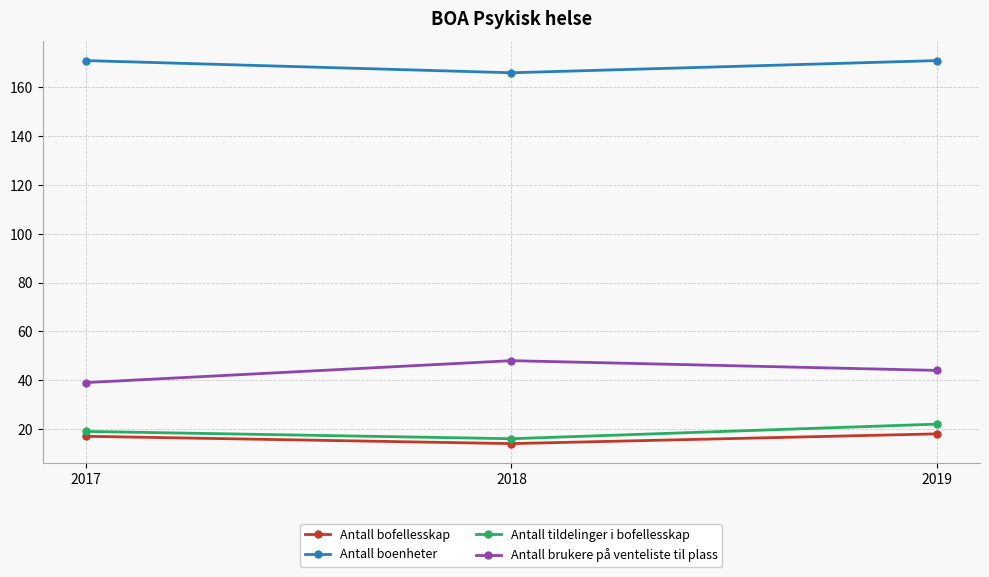

Which series has the largest range (max minus min)?

Antall brukere på venteliste til plass